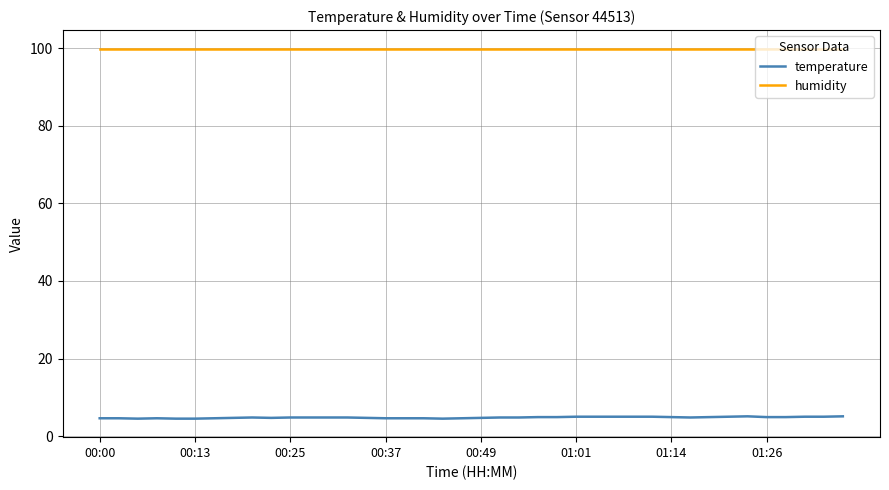

What is the minimum value for temperature?

4.5